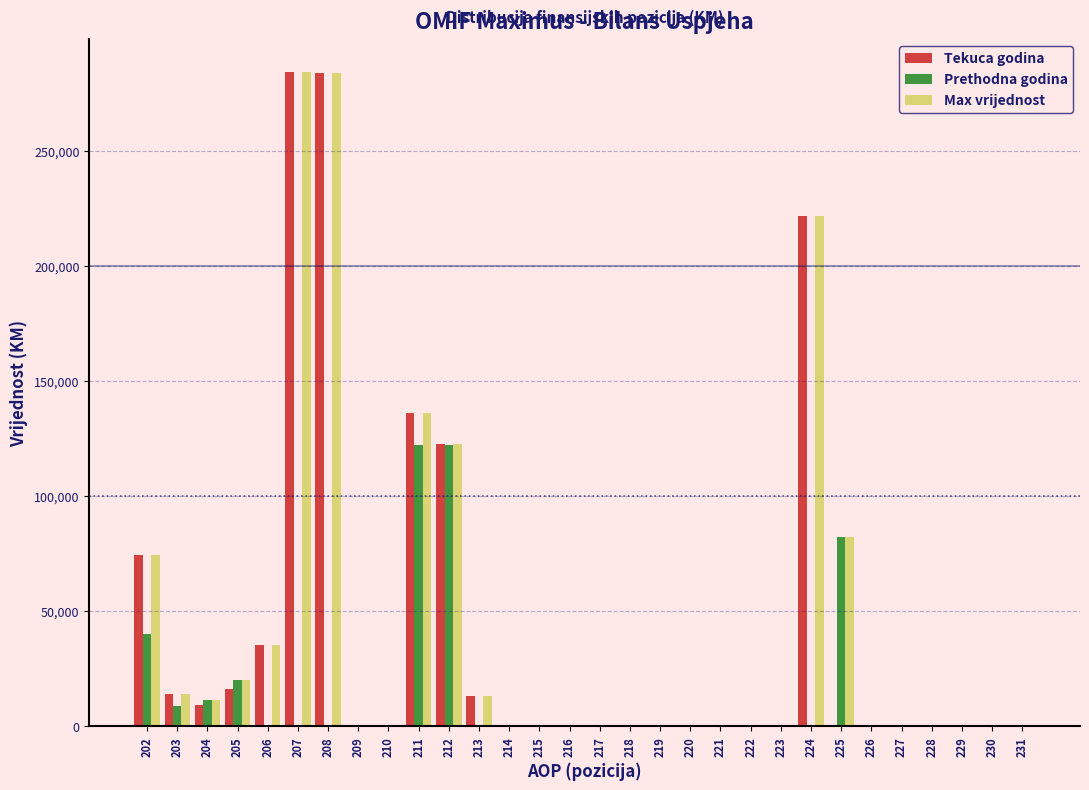

What is the highest value of the Tekuca godina series?

284359